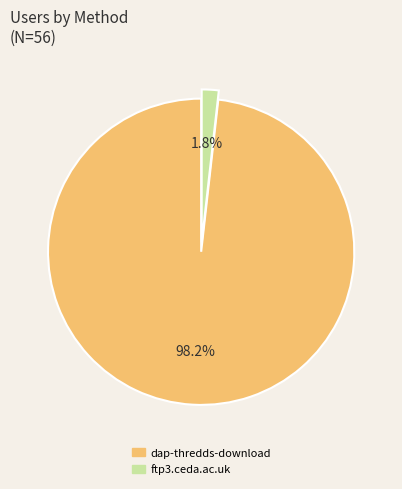

Is the sum of dap-thredds-download and ftp3.ceda.ac.uk greater than half?

Yes